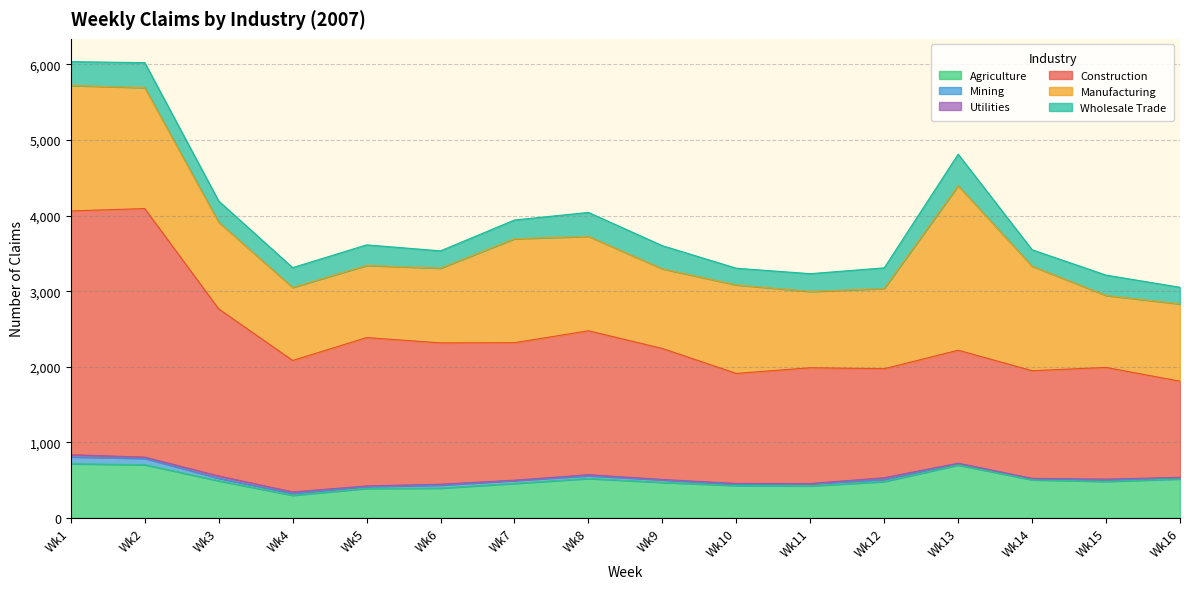

True or false: Utilities and Construction cross at least once.

False